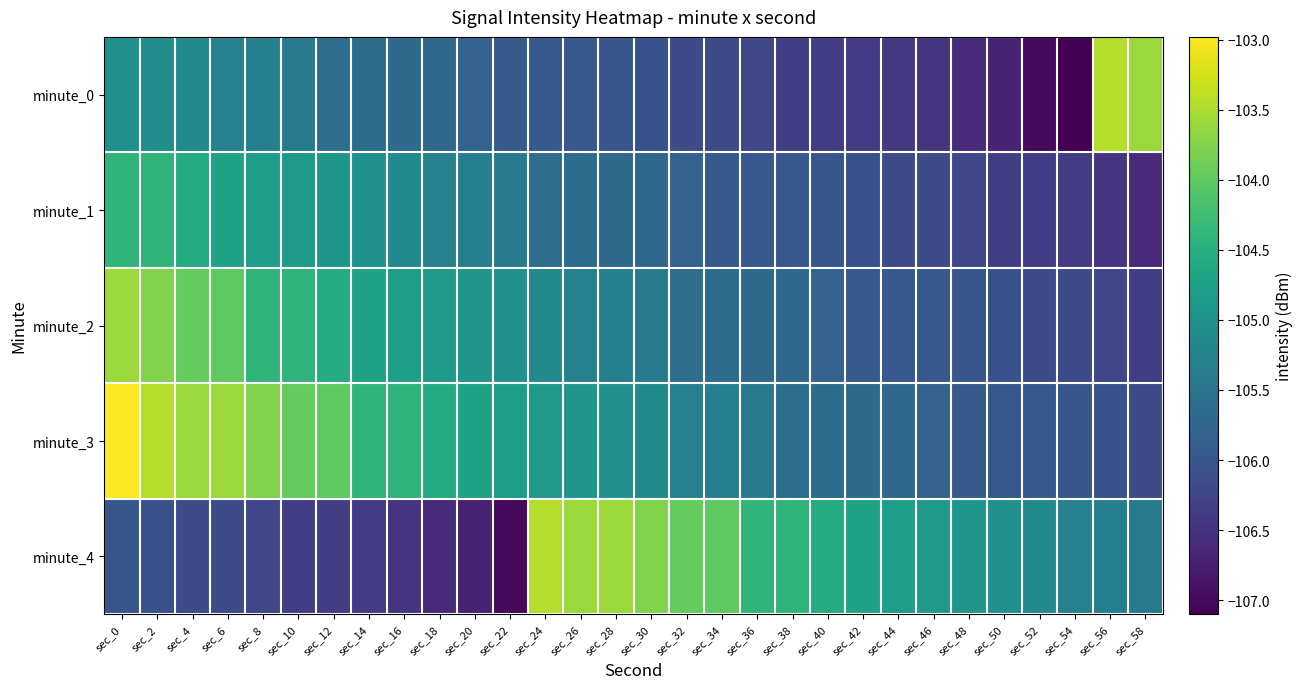

Between sec_28 and sec_38, which series saw the biggest shift?

minute_4